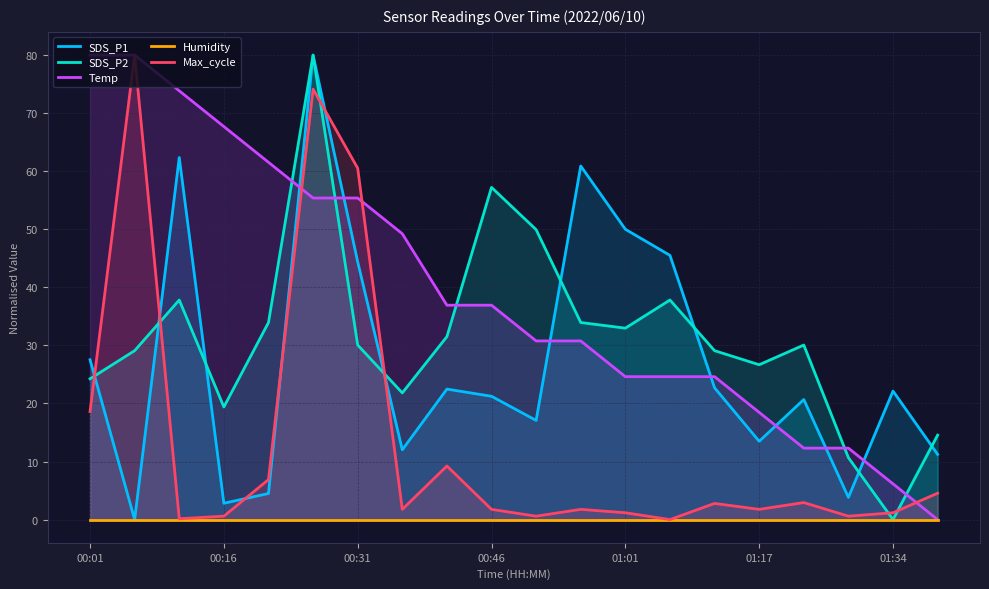

Is it true that SDS_P2 equals 51.5 at 01:34?

False